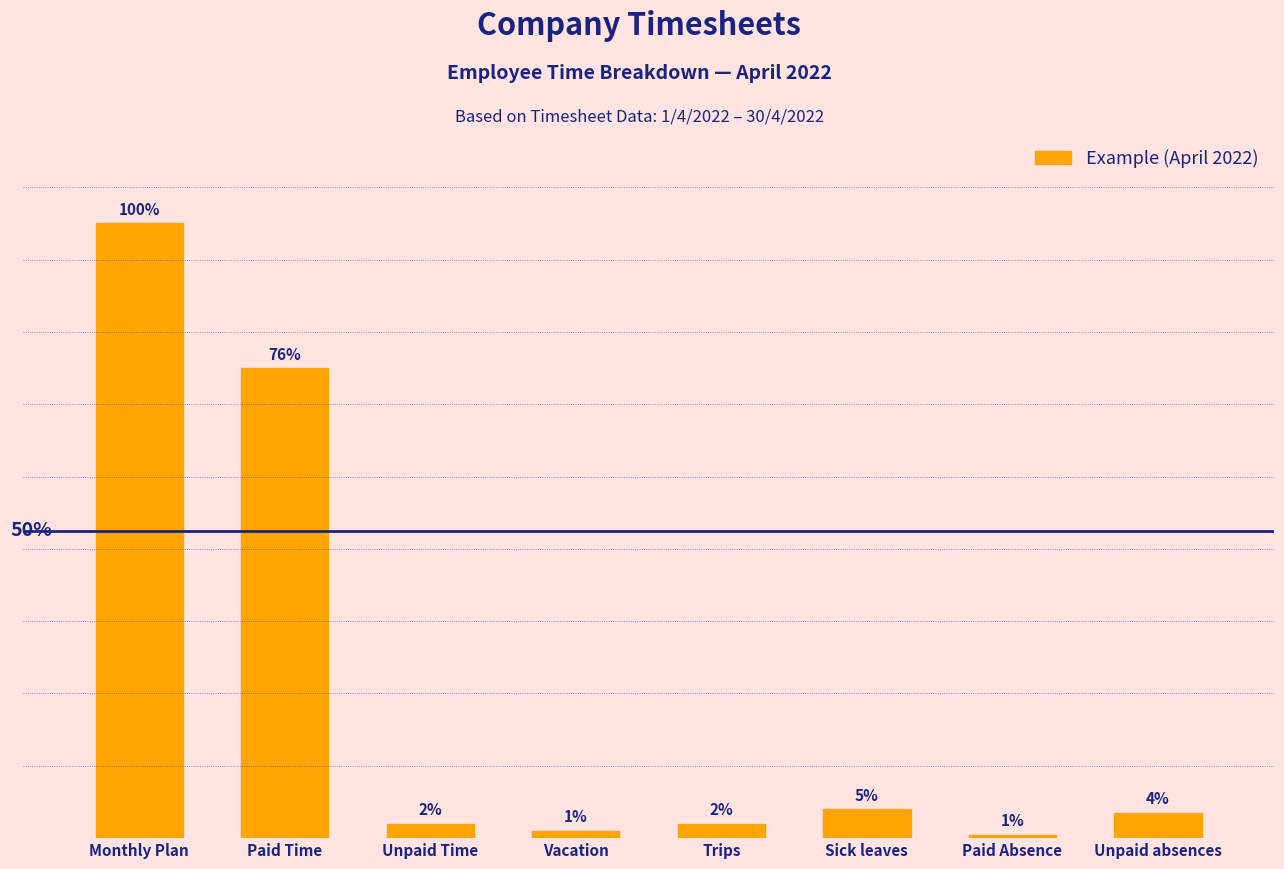

Which has a higher value, Paid Time or Paid Absence?

Paid Time